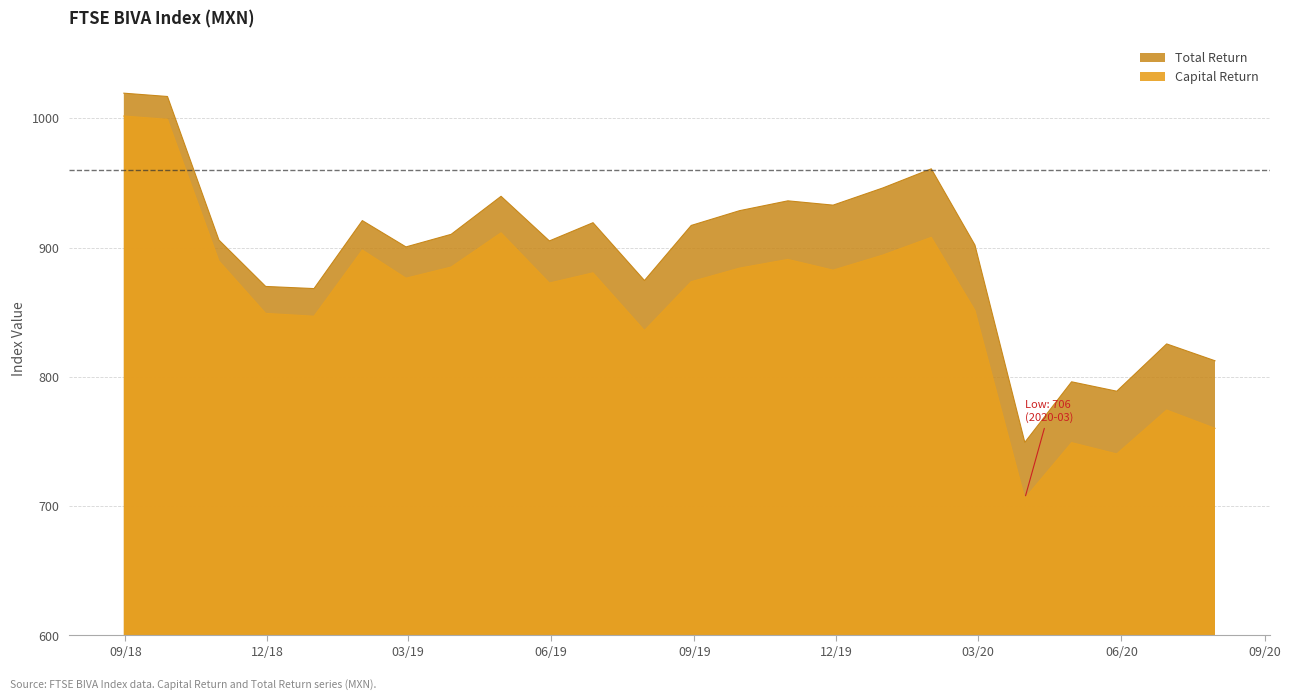

Which category has the highest value across all series?

2018-08-31